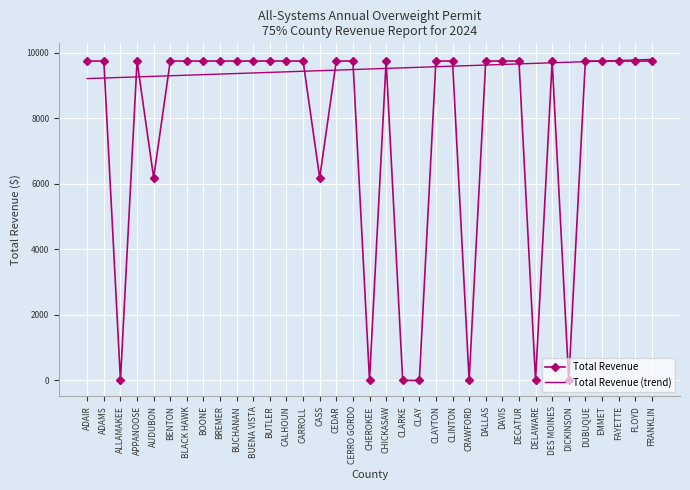

What is the maximum value for Total Revenue?

9740.7